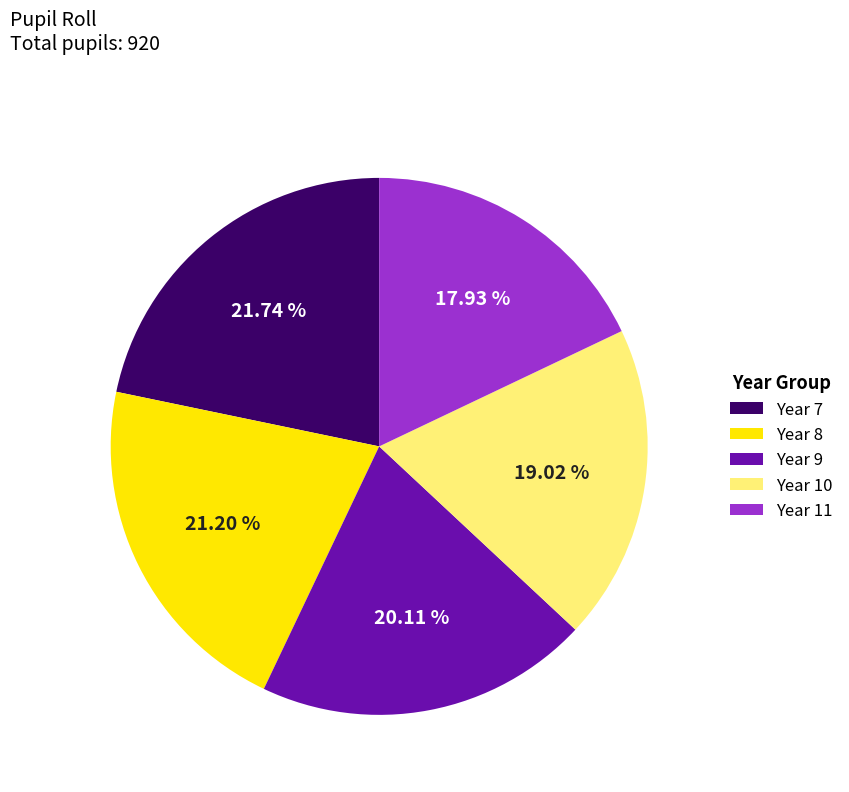

To the nearest percent, what percentage of the pie is Year 11?

18%